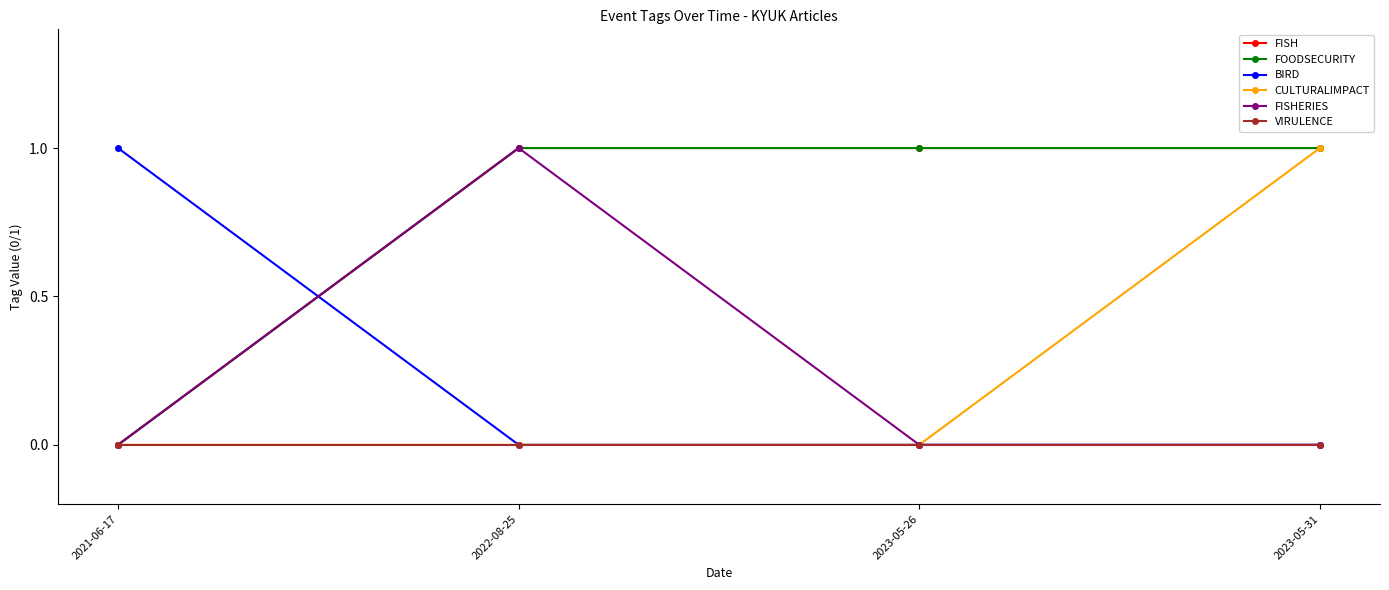

Reading left to right, list all the values displayed in this chart.

FISH: 2021-06-17=0	2022-08-25=1	2023-05-26=1	2023-05-31=1
FOODSECURITY: 2021-06-17=0	2022-08-25=1	2023-05-26=1	2023-05-31=1
BIRD: 2021-06-17=1	2022-08-25=0	2023-05-26=0	2023-05-31=0
CULTURALIMPACT: 2021-06-17=0	2022-08-25=0	2023-05-26=0	2023-05-31=1
FISHERIES: 2021-06-17=0	2022-08-25=1	2023-05-26=0	2023-05-31=0
VIRULENCE: 2021-06-17=0	2022-08-25=0	2023-05-26=0	2023-05-31=0